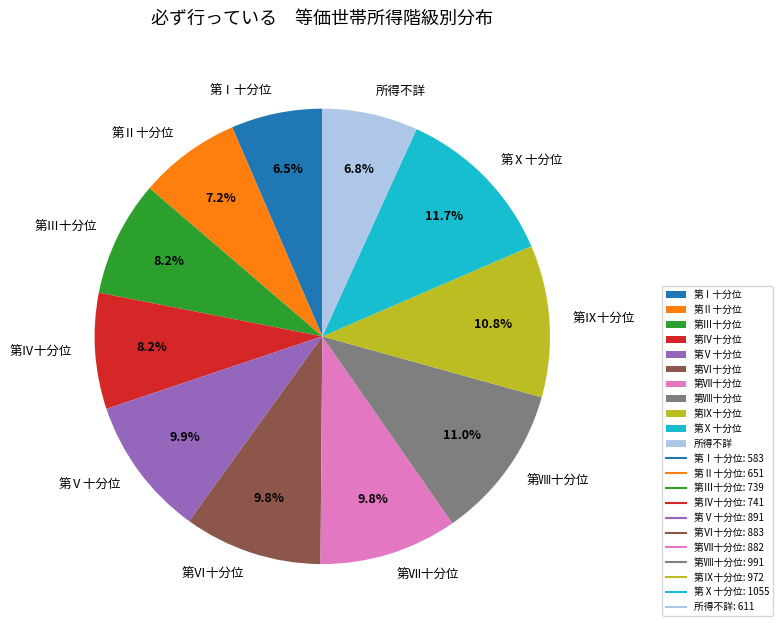

Which slice is the largest?

第Ⅹ十分位